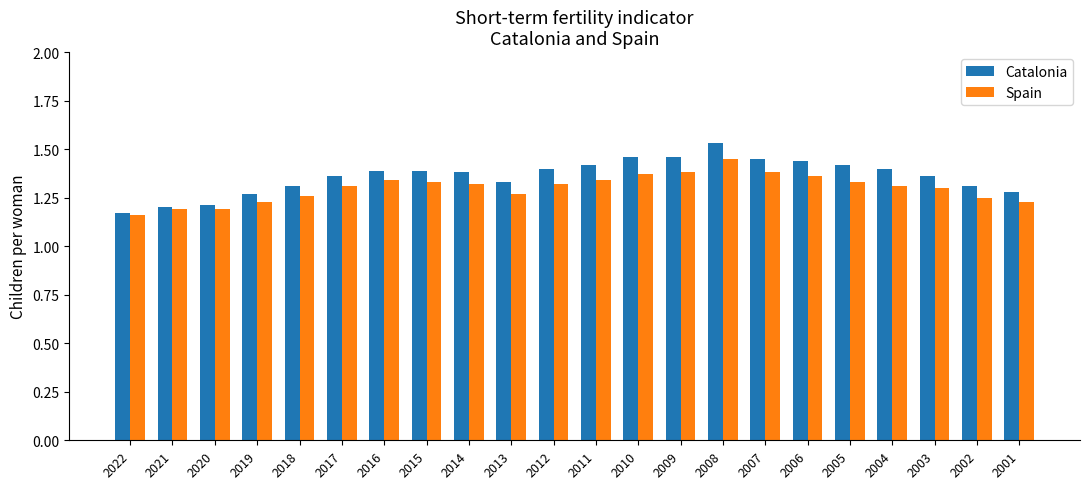

How many series are shown in this chart?

2